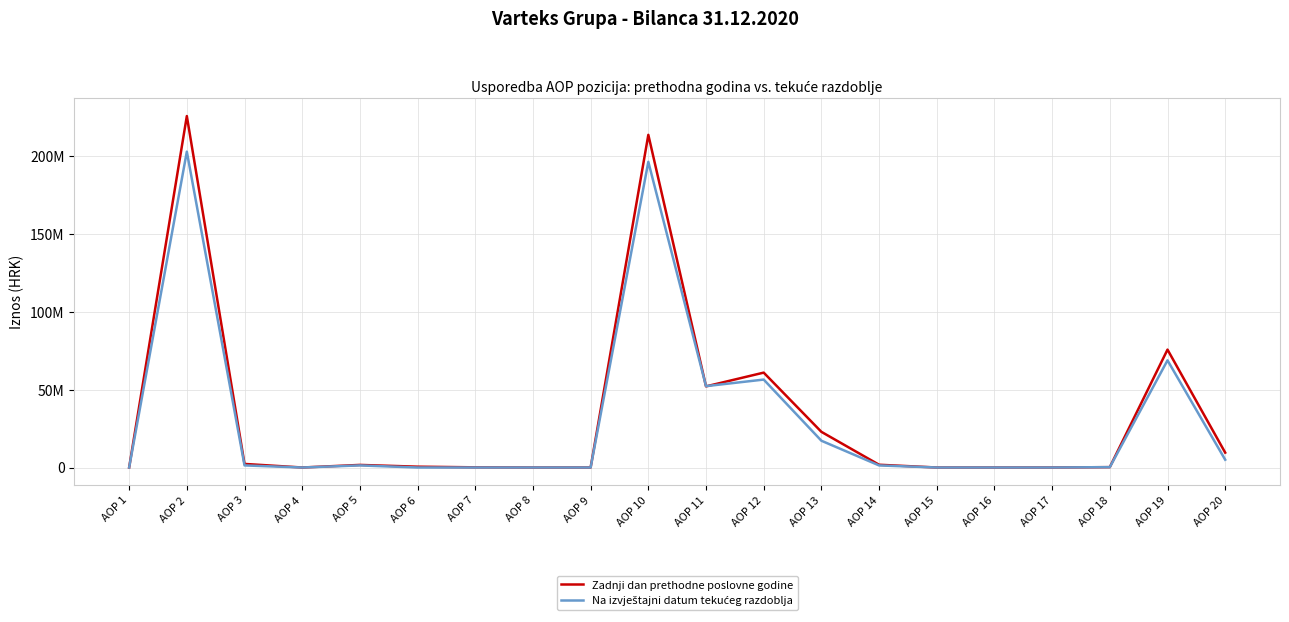

Where is Zadnji dan prethodne poslovne godine nearest to the value 112810502?

AOP 19